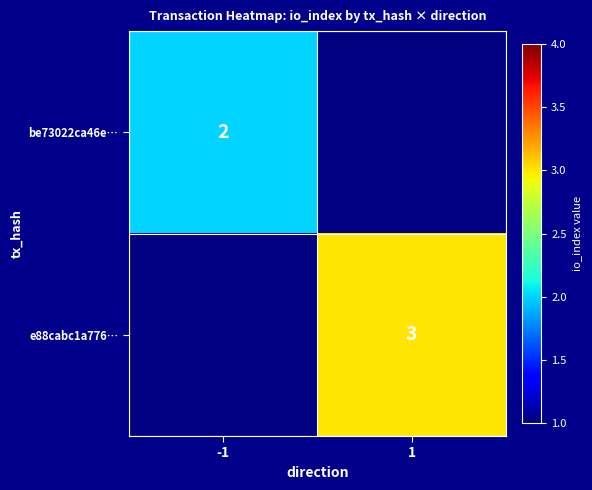

Between -1 and 1, which is larger?

1